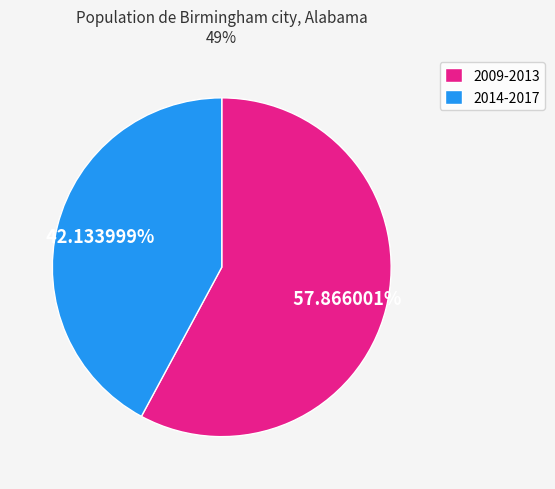

Is there a majority slice in this chart?

Yes